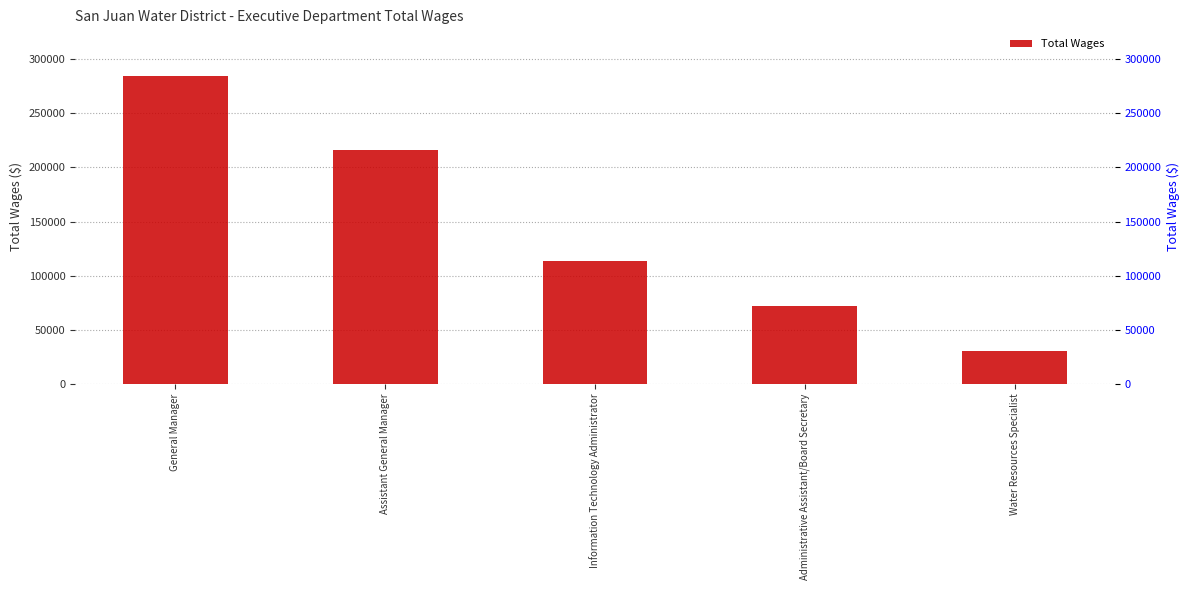

Count the values in the range 71570 to 215788.

3